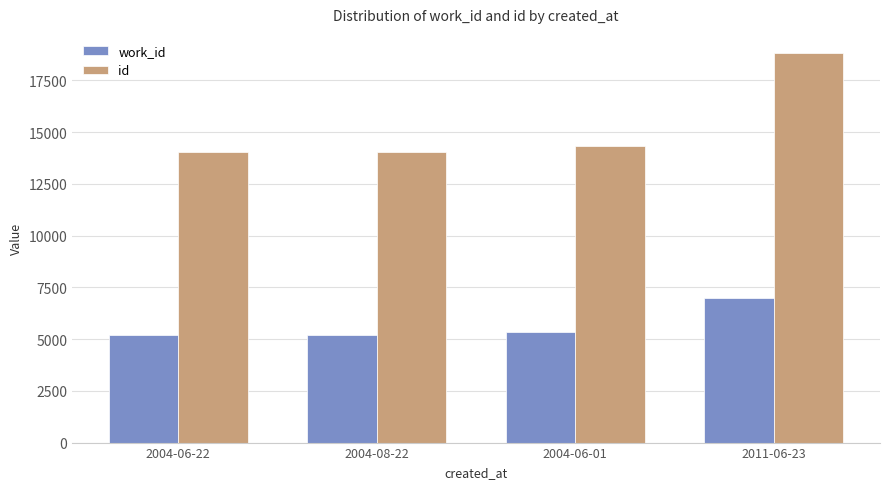

What is the label of the 1st bar from the right?

2011-06-23